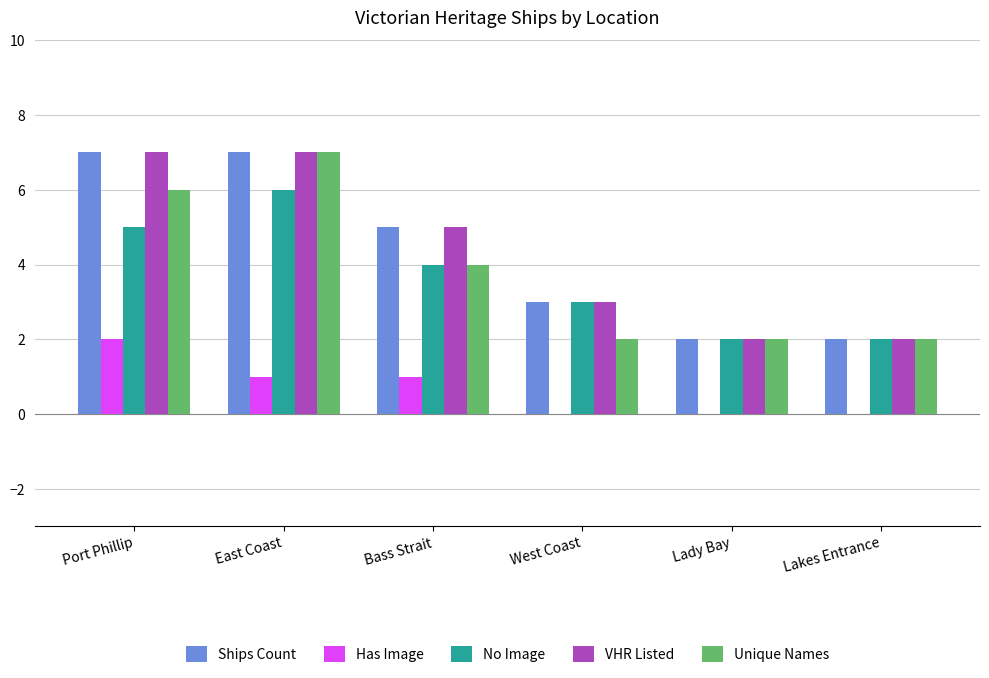

Which category has the highest value in the Unique Names series?

East Coast